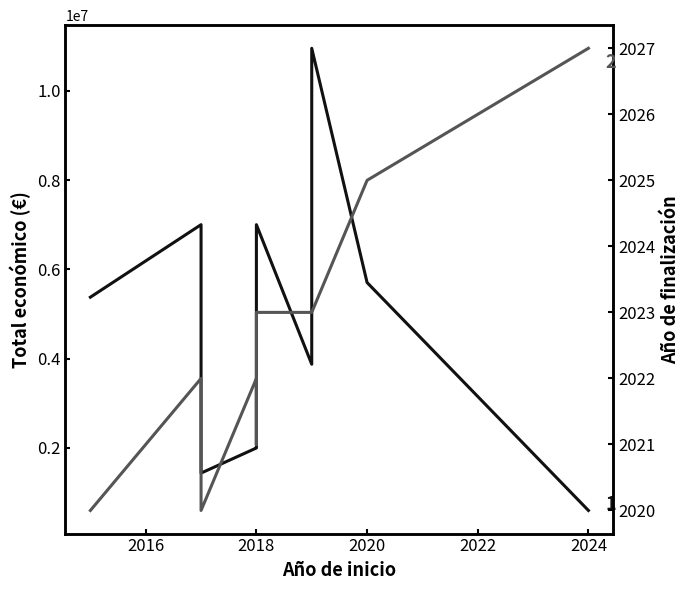

Reading left to right, what are all the values shown in this chart?

Total económico: 5375375	6999999	1436178	1998299	1999927	2264143	6999795	3873244	10950171	5703693	598609
Año de finalización: 2020	2022	2020	2022	2021	2021	2023	2023	2023	2025	2027